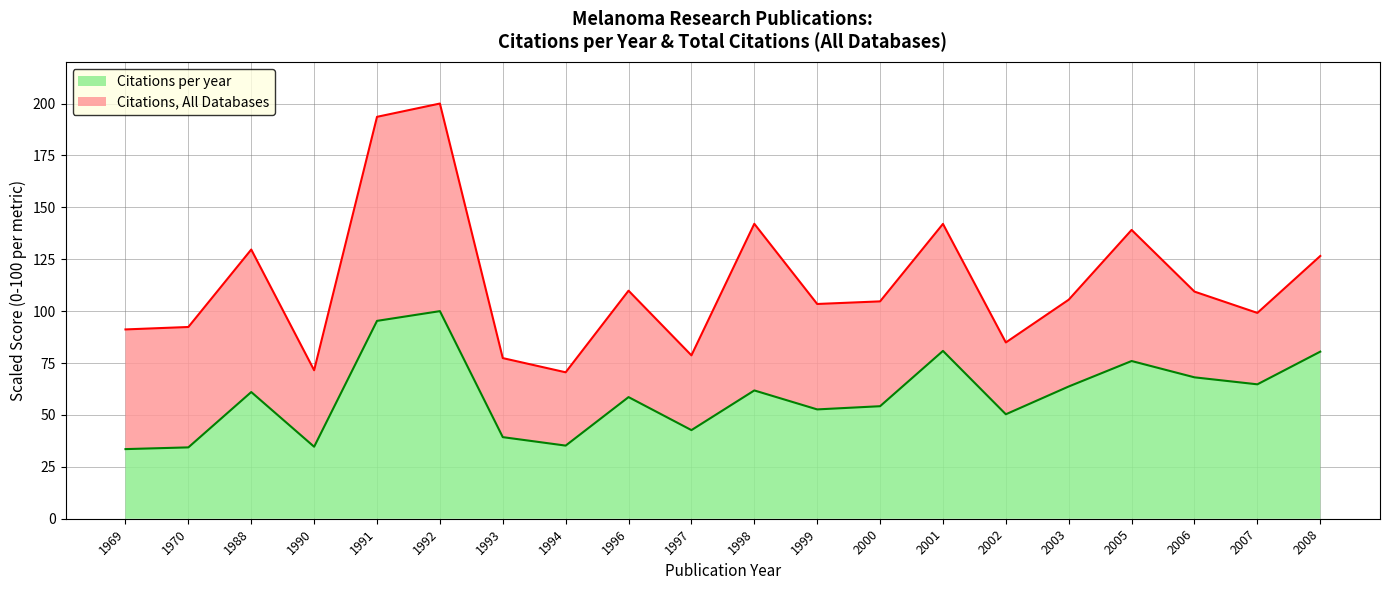

Reading left to right, transcribe all the data shown in this chart.

1969=33.5	1970=34.4	1988=61.0	1990=34.7	1991=95.3	1992=100.0	1993=39.3	1994=35.2	1996=58.6	1997=42.7	1998=61.8	1999=52.7	2000=54.2	2001=80.8	2002=50.3	2003=63.7	2005=76.0	2006=68.1	2007=64.7	2008=80.5